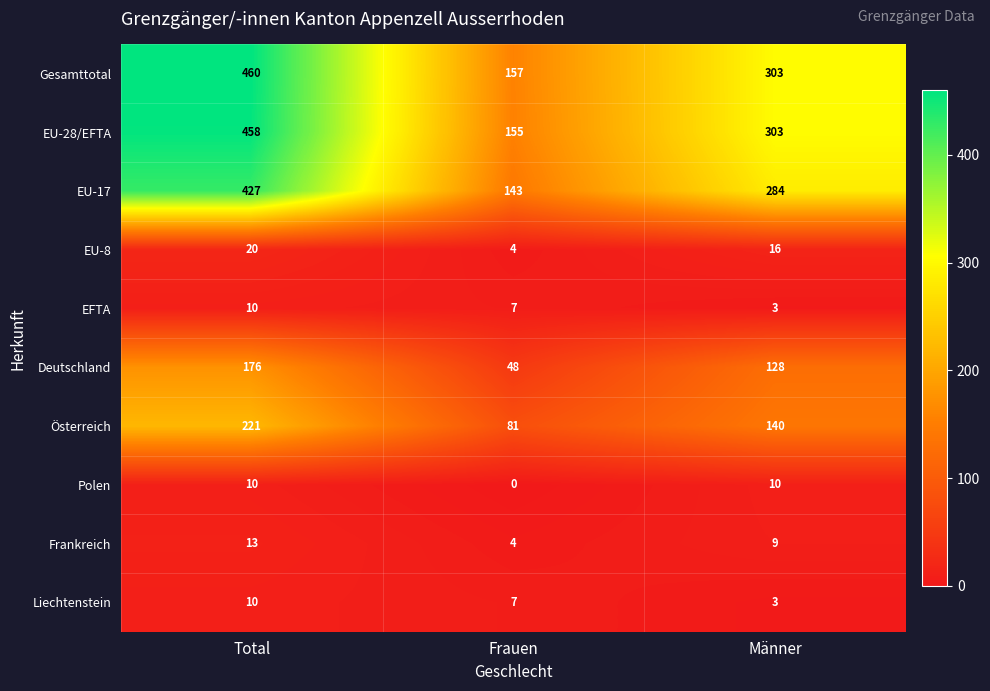

At which label does EU-28/EFTA first exceed 303?

Total